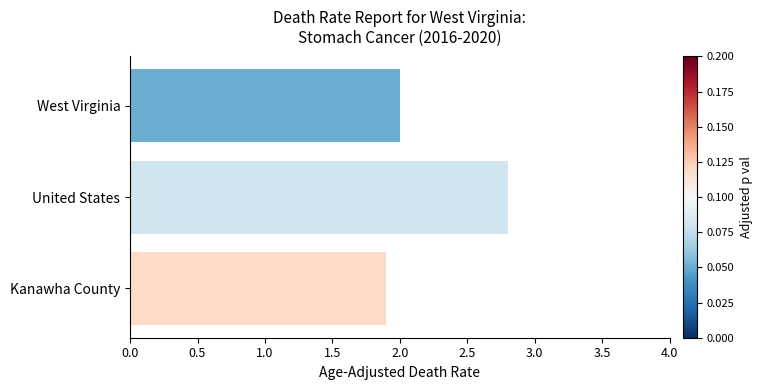

What is the label of the 1st bar from the bottom?

Kanawha County